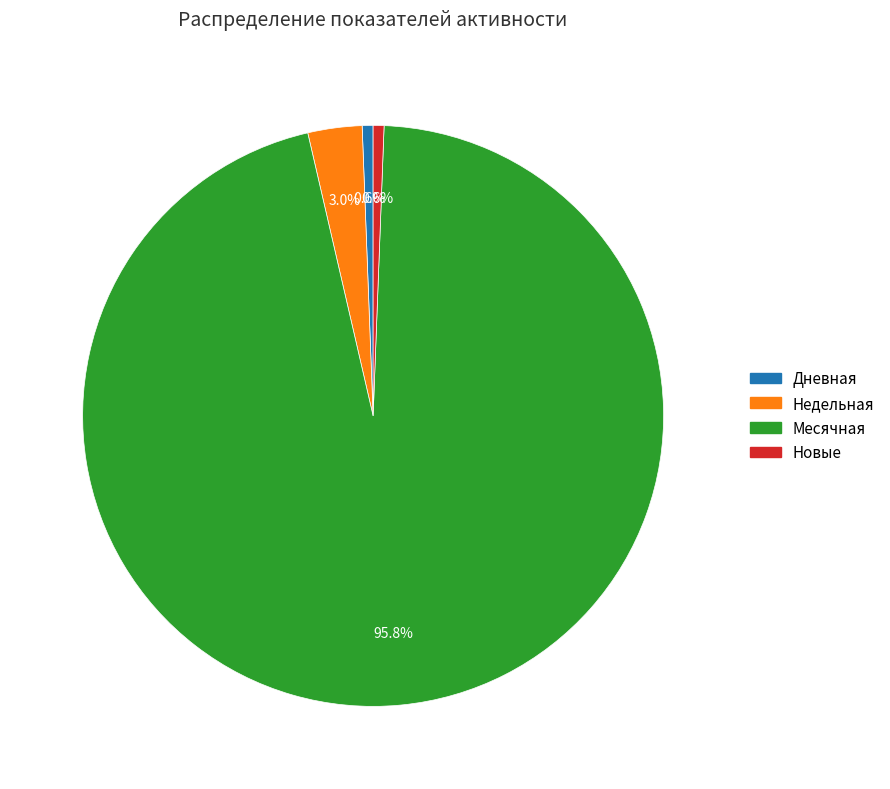

How many slices are in this pie chart?

4